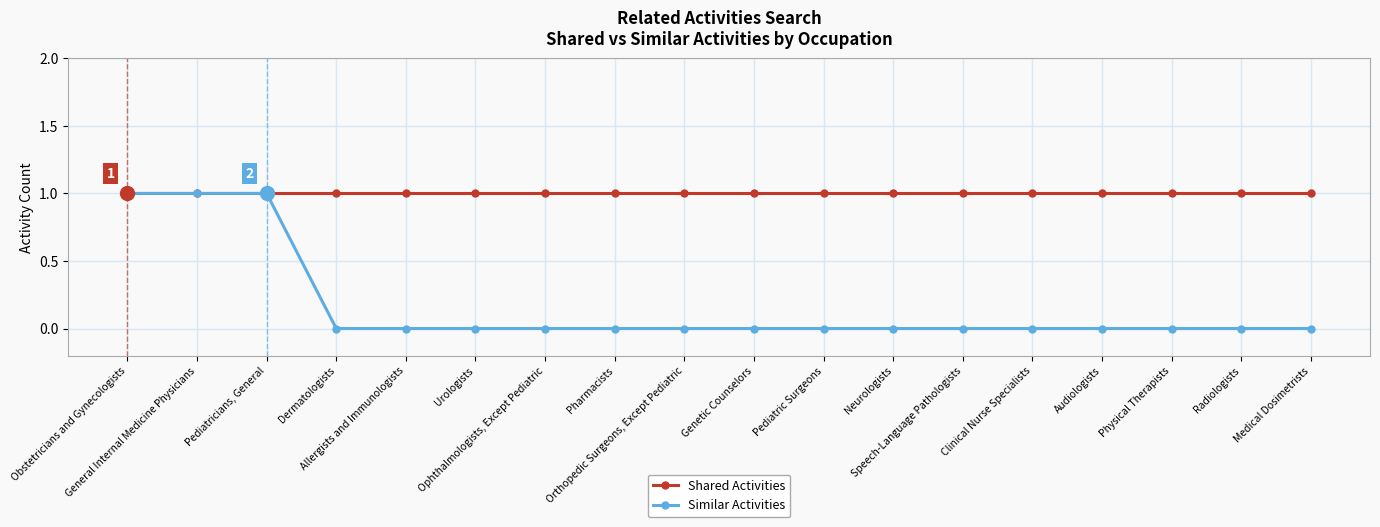

At Ophthalmologists, Except Pediatric, list the series in order from largest to smallest.

Shared Activities, Similar Activities